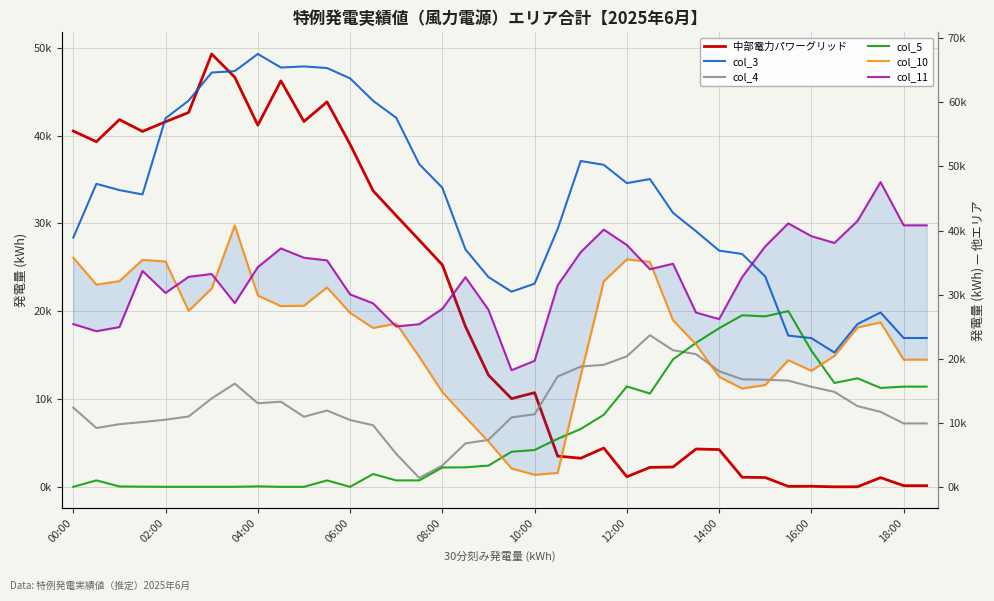

The value of col_11 at 14 is 25030. True or false?

True